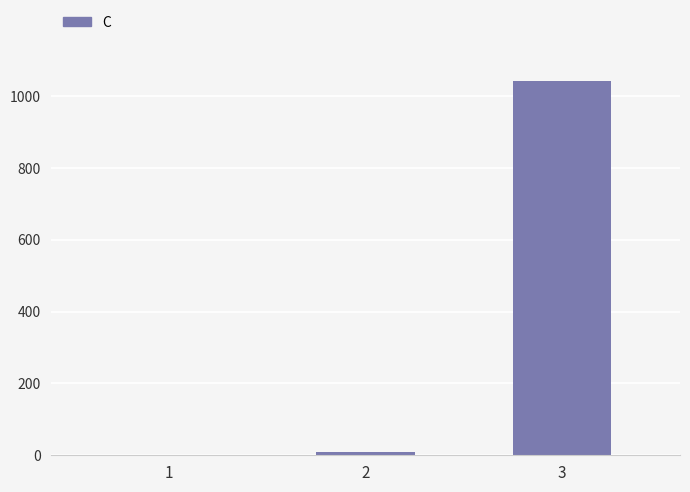

Reading right to left, extract all data points from this chart.

1042.9	10.1	0.5